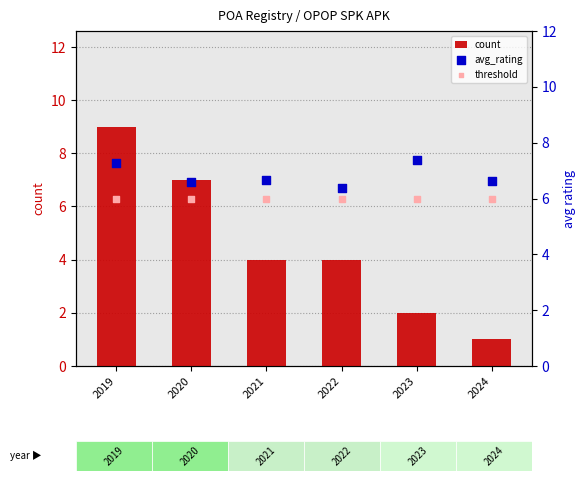

Is the value of avg_rating at 2021 greater than the value of threshold at 2024?

Yes